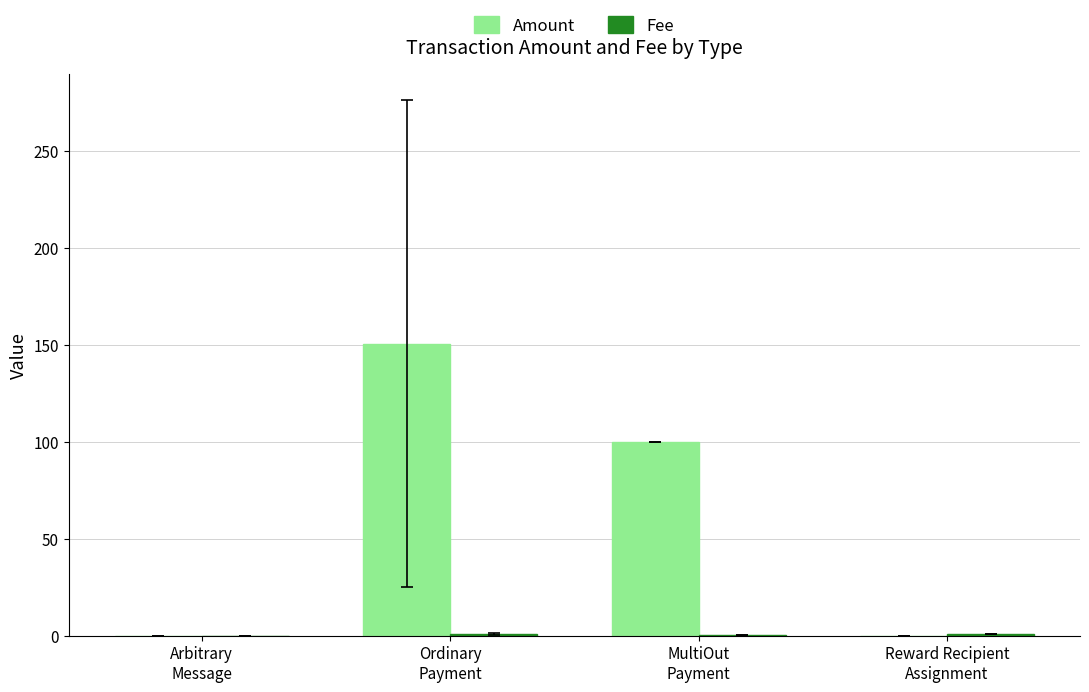

What is the sum of all Amount values?

250.5